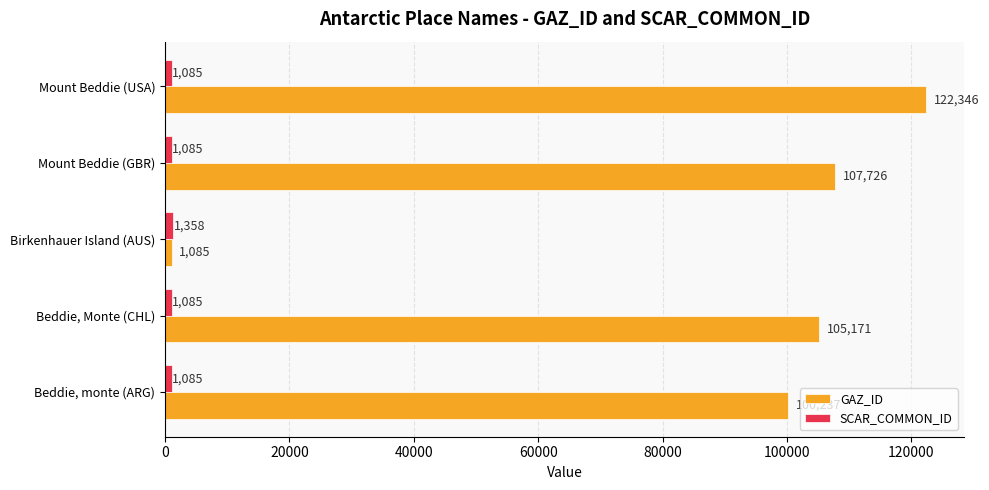

What is the smallest value displayed?

1085